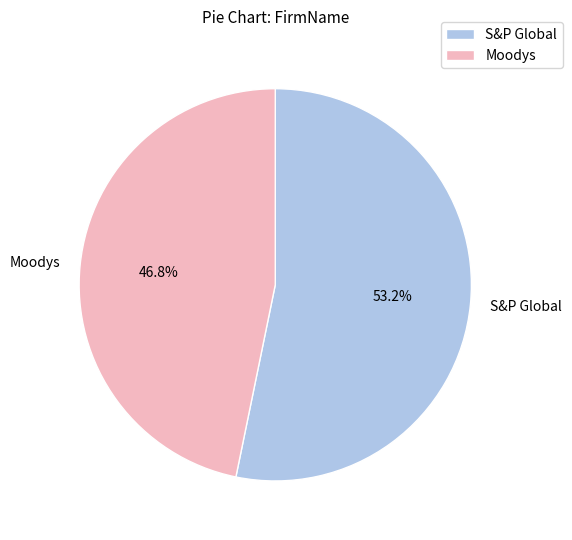

Which category accounts for the majority?

S&P Global